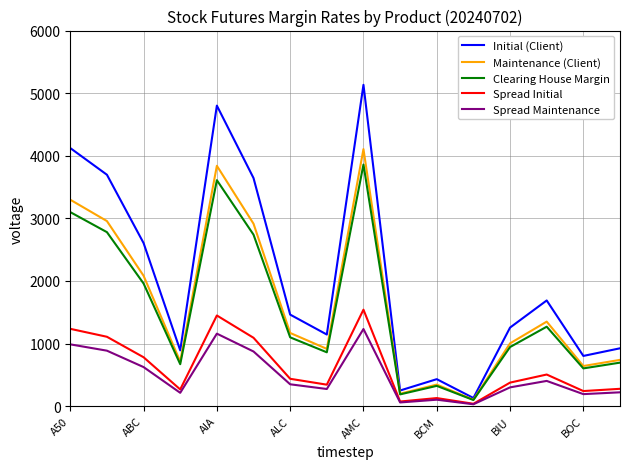

True or false: Spread Initial and Maintenance (Client) cross at least once.

False